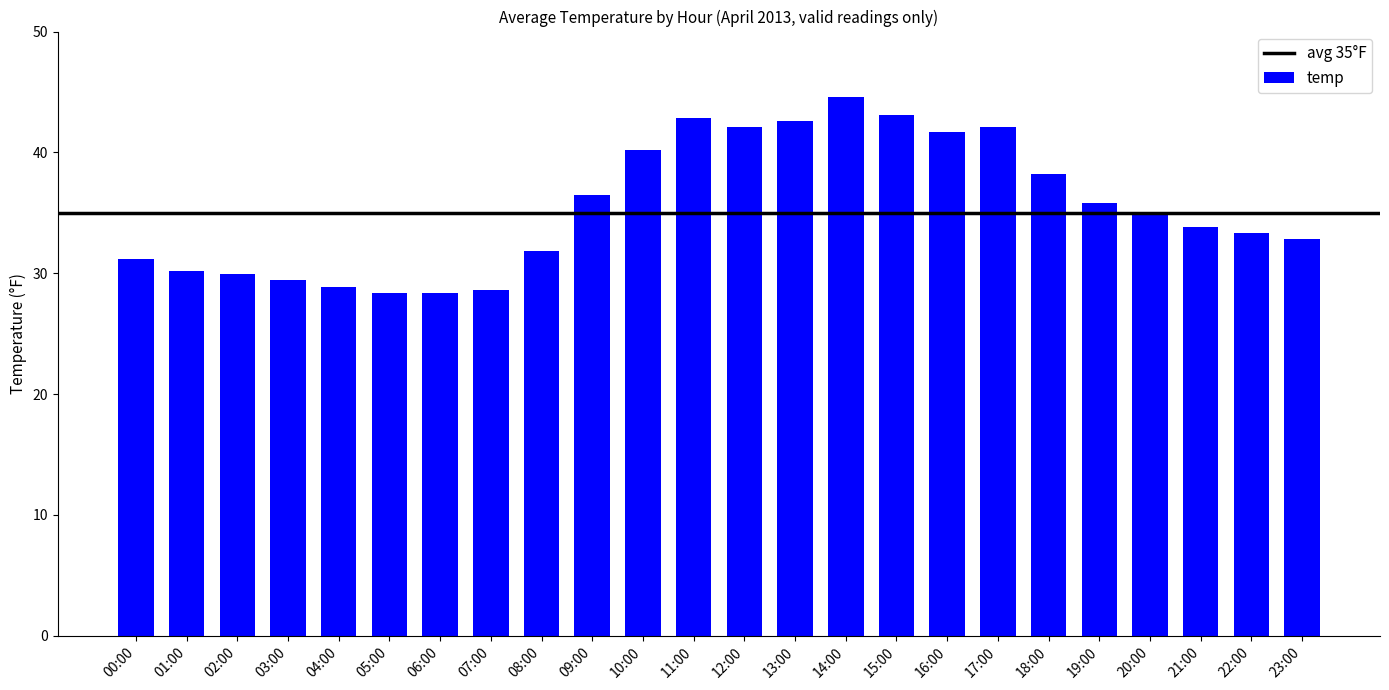

Is it true that the value at 02:00 is 41.4?

False